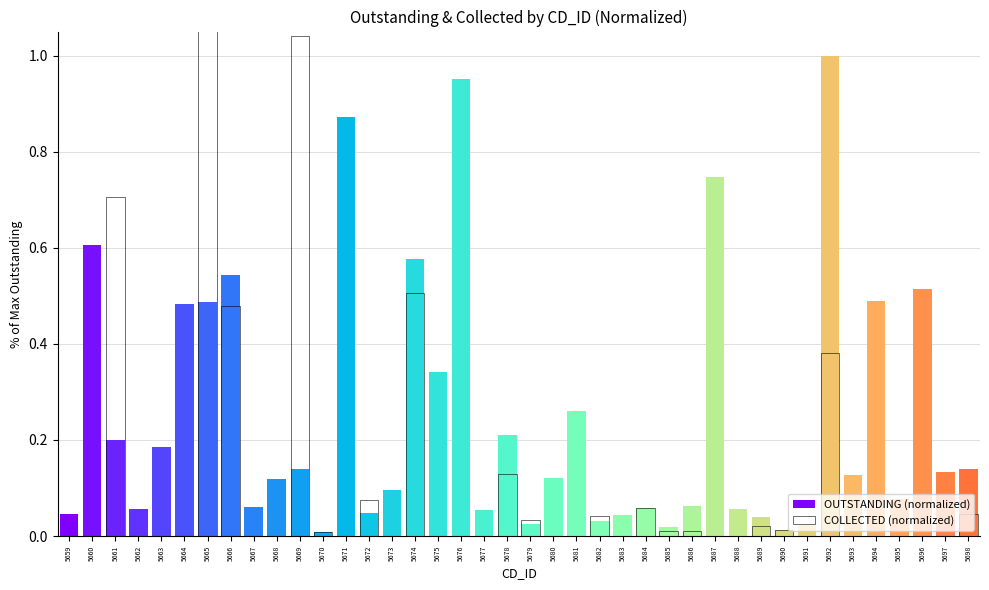

Read the OUTSTANDING (normalized) value at 5664.

0.5